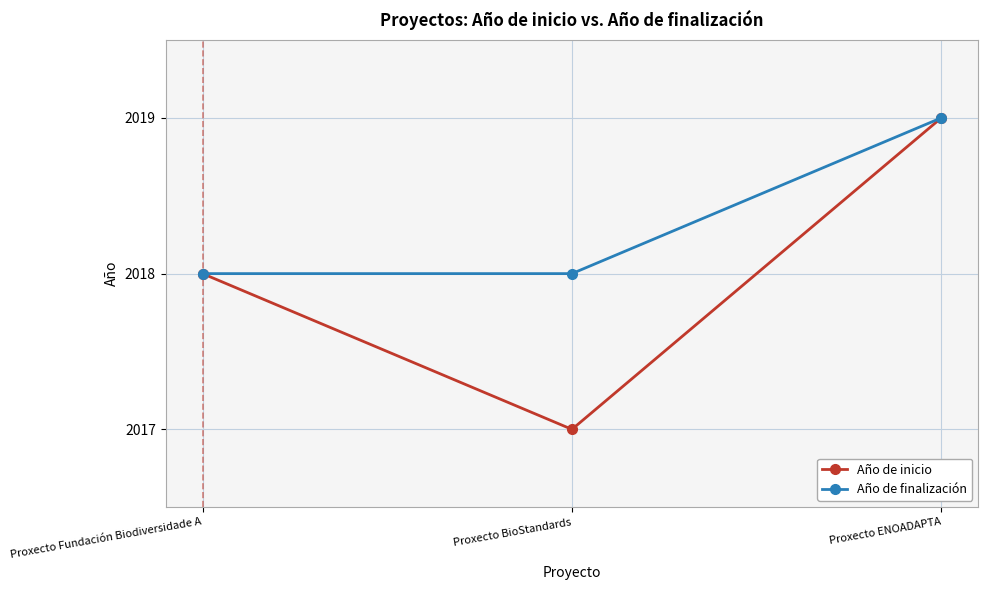

Reading left to right, transcribe all the data shown in this chart.

Año de inicio: 2018	2017	2019
Año de finalización: 2018	2018	2019